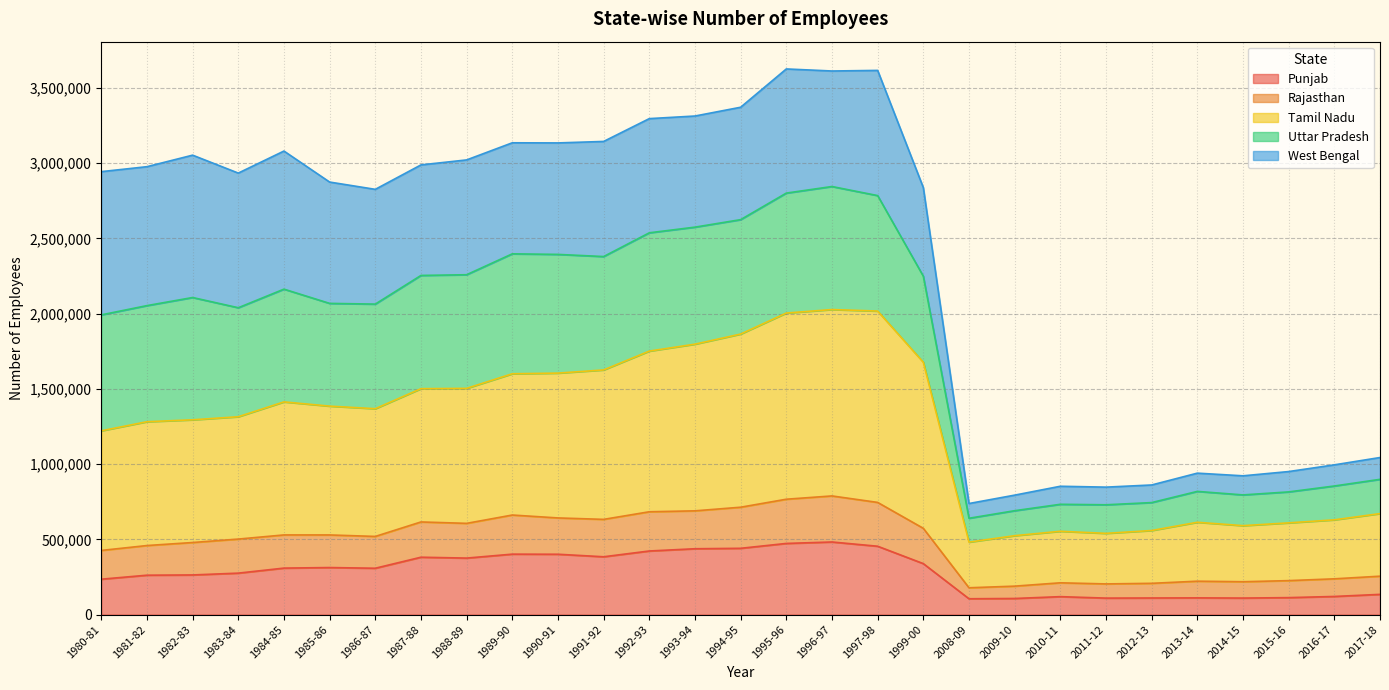

The value of Punjab at 2012-13 is 110265. True or false?

True